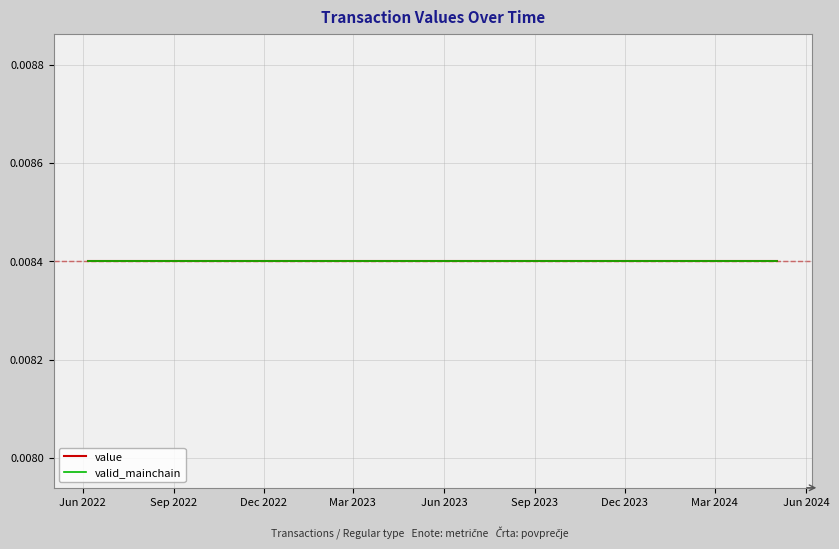

True or false: valid_mainchain and value cross at least once.

False